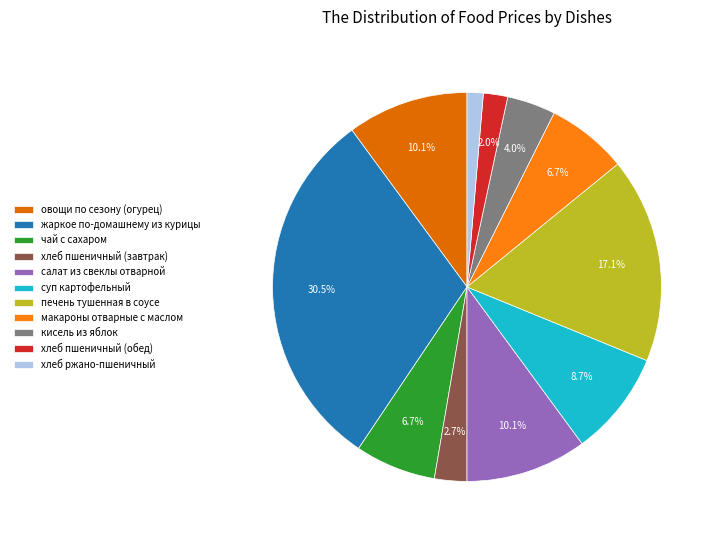

Which slice is the smallest?

хлеб ржано-пшеничный